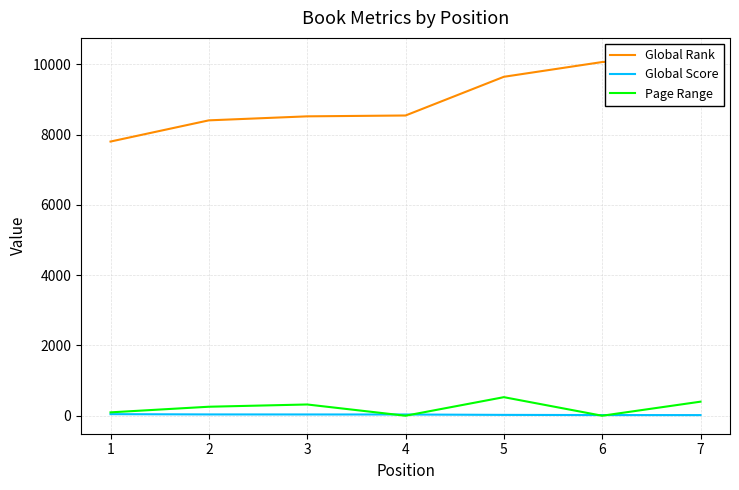

Is it true that Page Range equals 528 at 5?

True